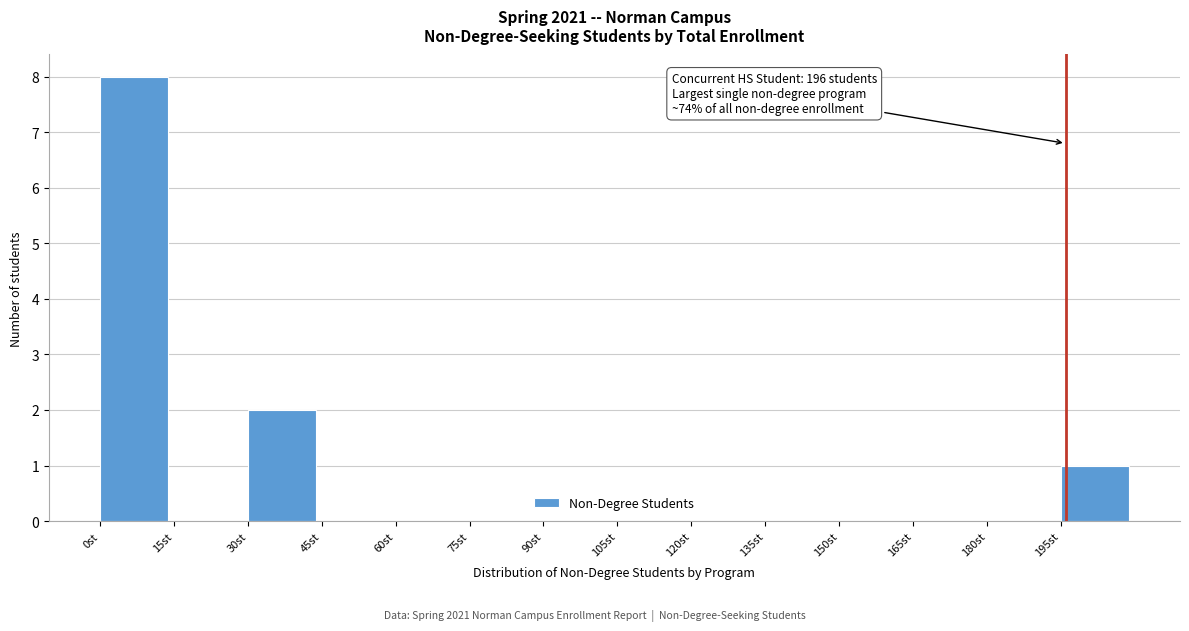

Over which range of the x-axis is the bar tallest?

0 to 15